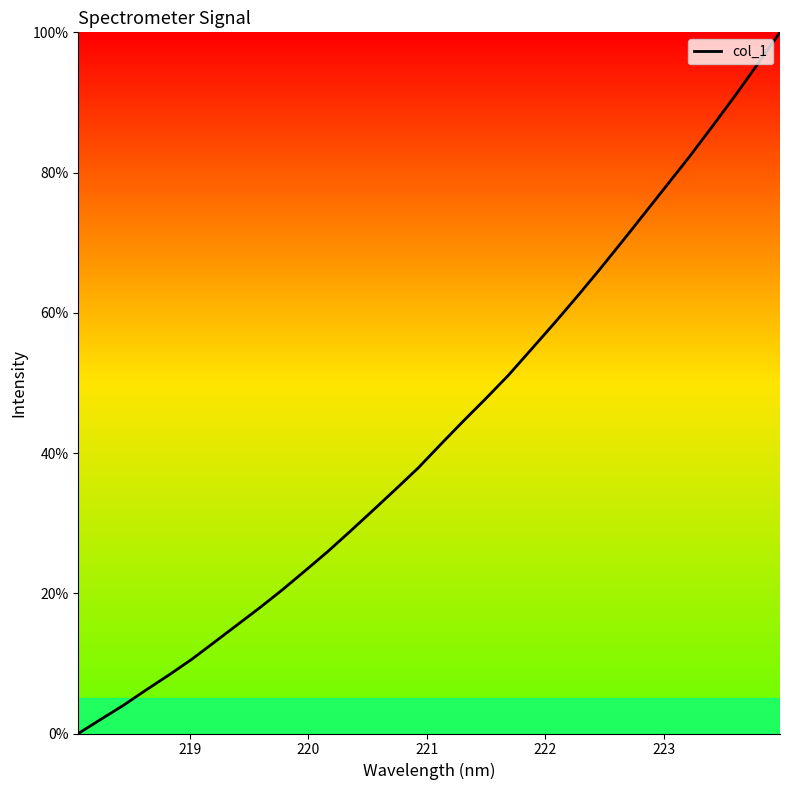

Does the chart have visible grid lines?

No